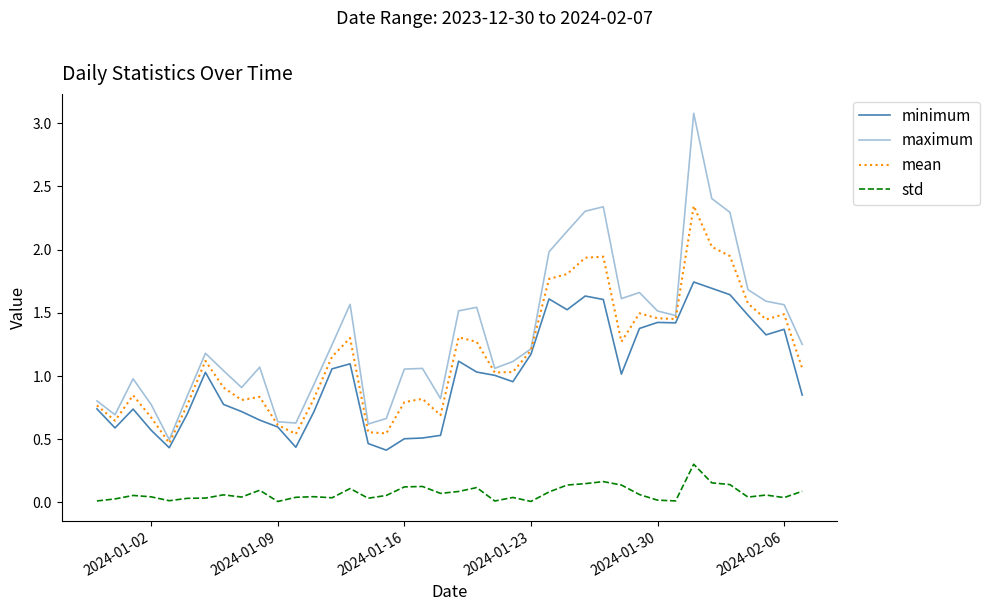

Does the chart have visible grid lines?

No